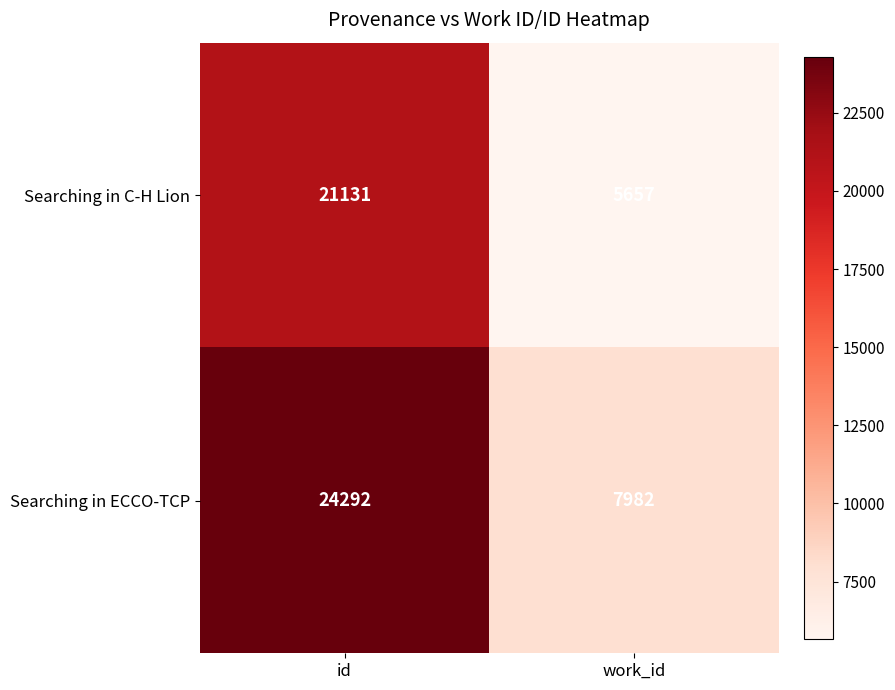

Reading right to left, transcribe all the data shown in this chart.

Searching in C-H Lion: 5657	21131
Searching in ECCO-TCP: 7982	24292